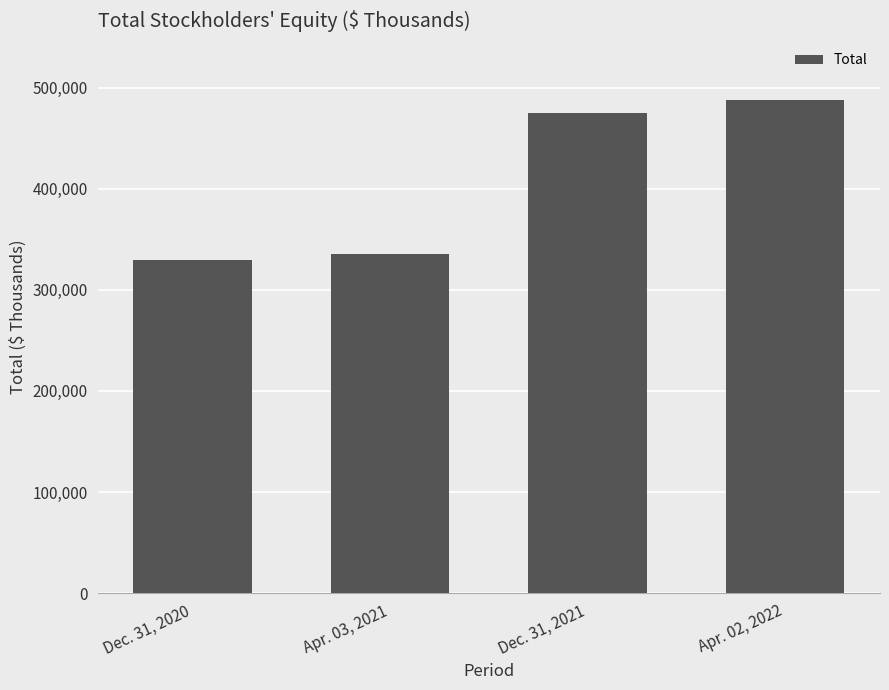

The value at Dec. 31, 2020 is 457233. True or false?

False